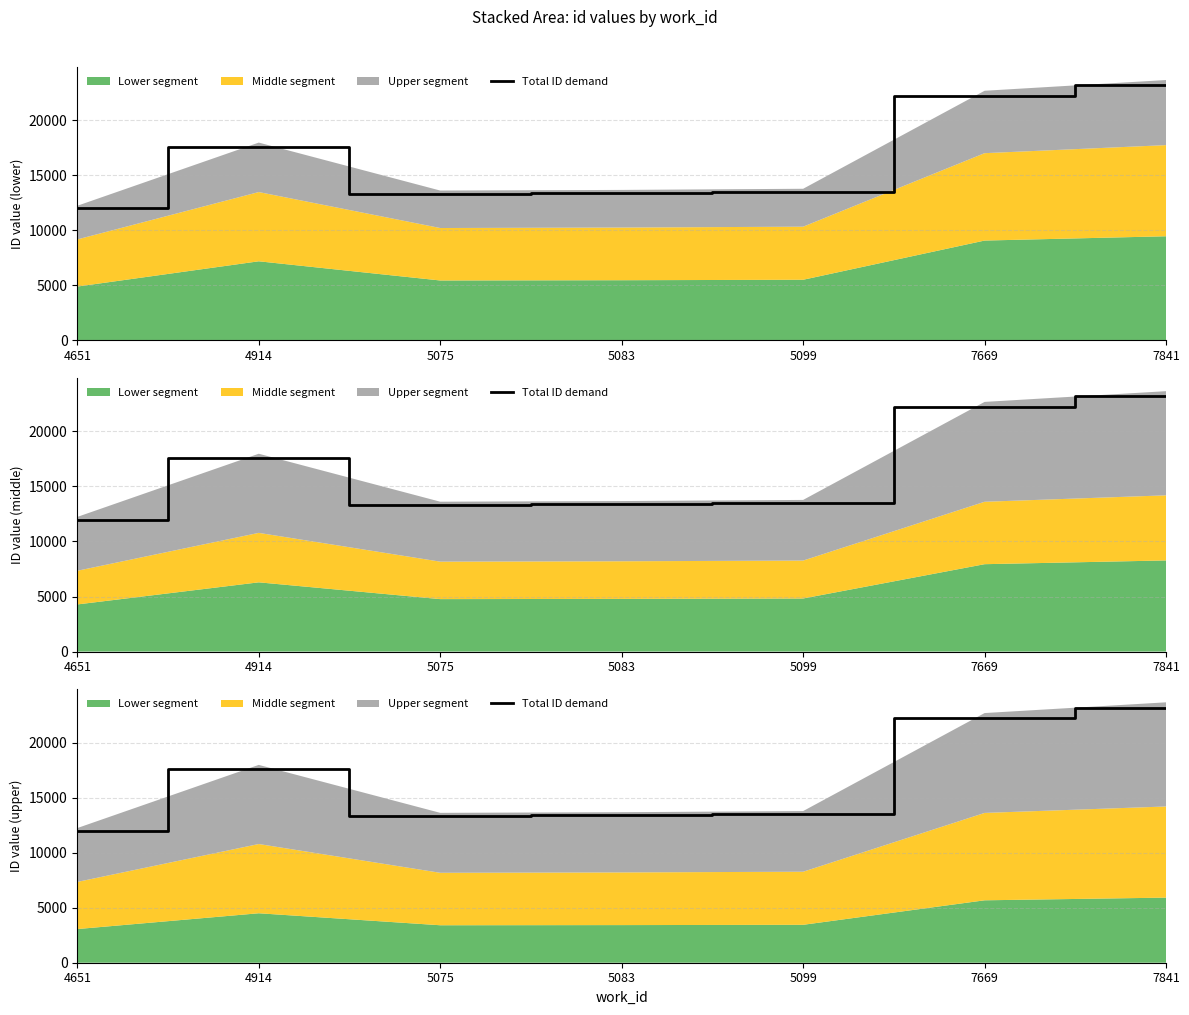

Reading right to left, transcribe all the data shown in this chart.

23182.9	22227.4	13501.5	13399.5	13342.7	17612.6	11988.3